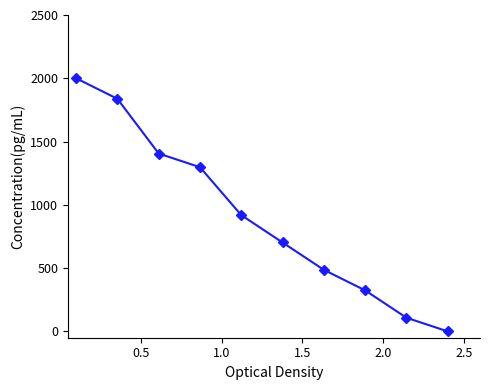

Reading left to right, list all the values displayed in this chart.

2000.0	1837.8	1405.4	1297.3	918.9	702.7	486.5	324.3	108.1	0.0